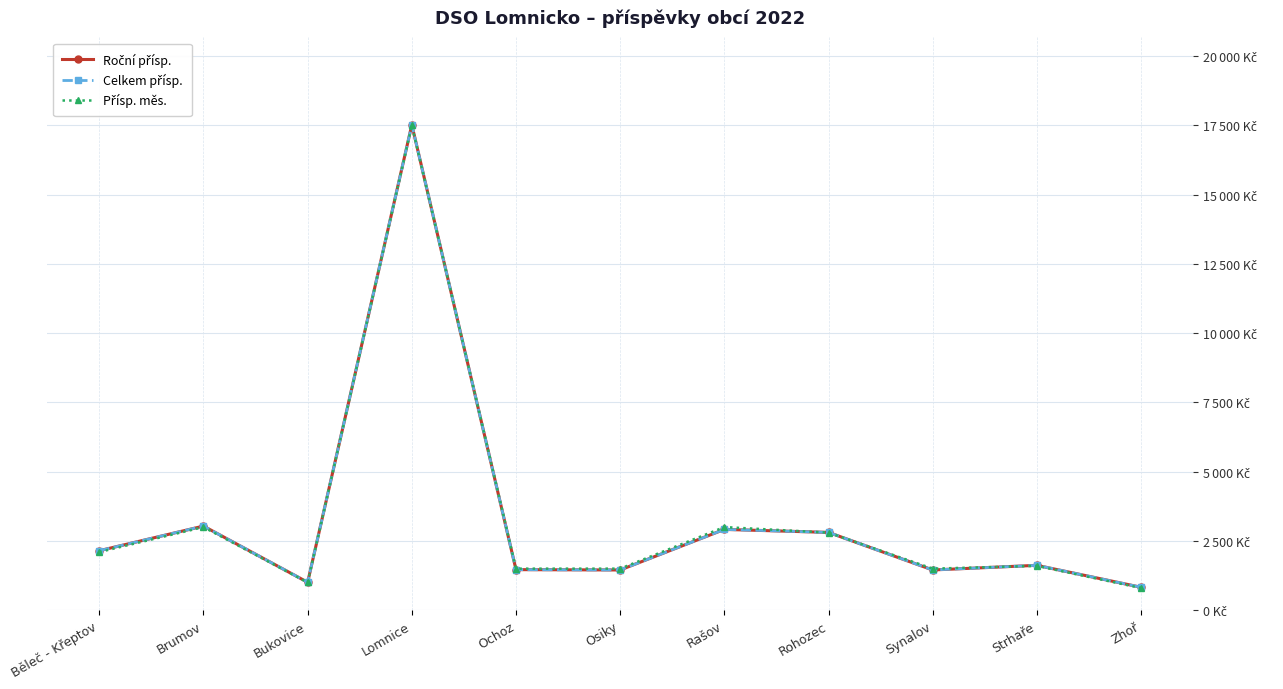

Is the value of Roční přísp. at Zhoř greater than the value of Přísp. měs. at Bukovice?

No